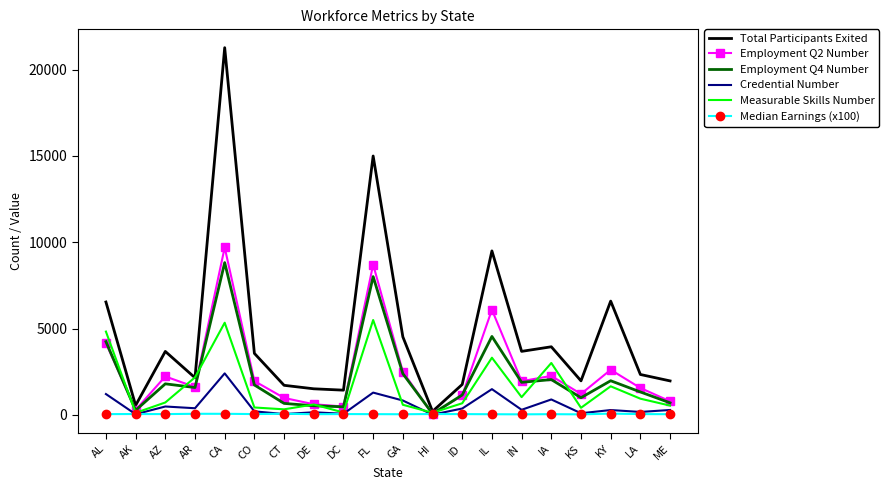

What is the maximum value shown in the chart?

21271.0